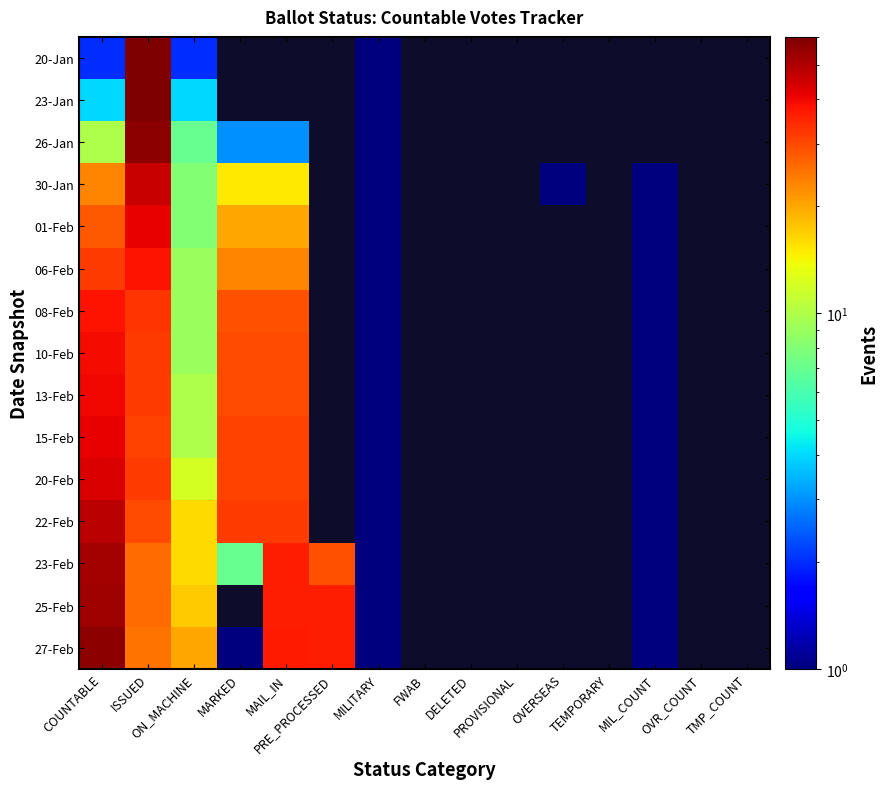

At which label does 15-Feb reach its minimum?

MILITARY